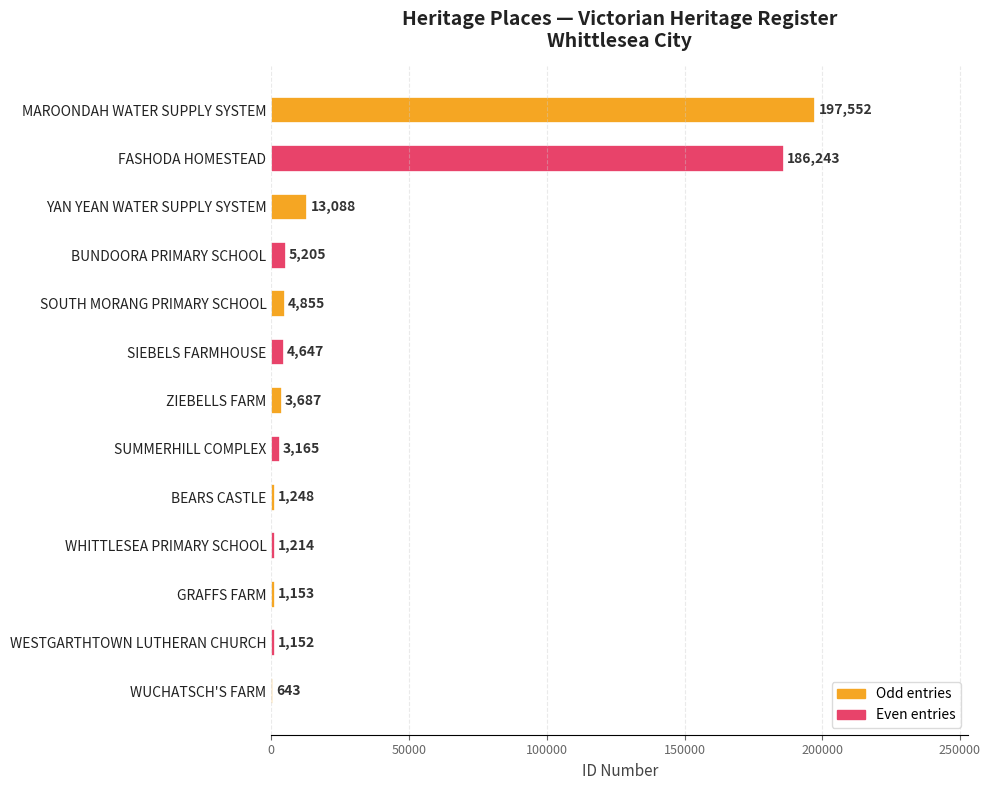

What is the greatest value displayed?

197552